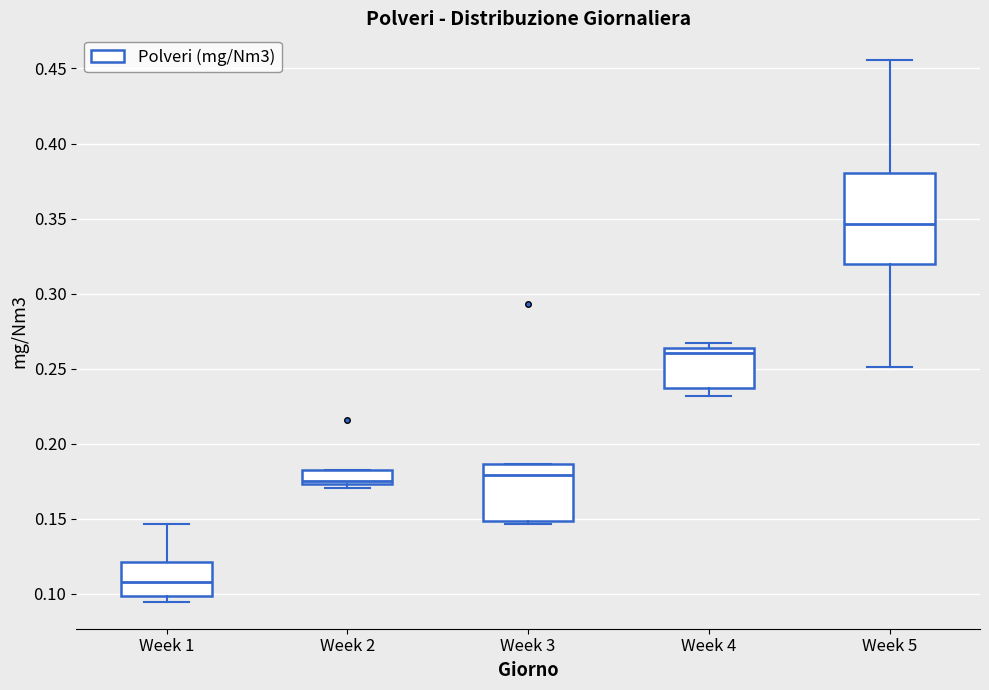

Comparing the boxes themselves (not the whiskers), which one is the tallest?

Week 5